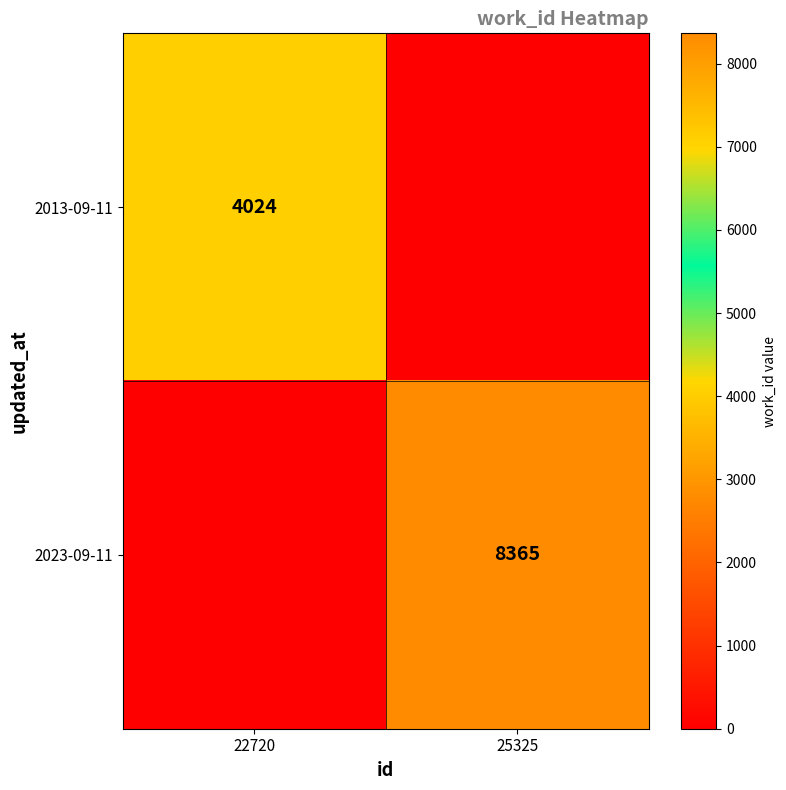

Is it true that 2013-09-11 equals 4024 at 22720?

True